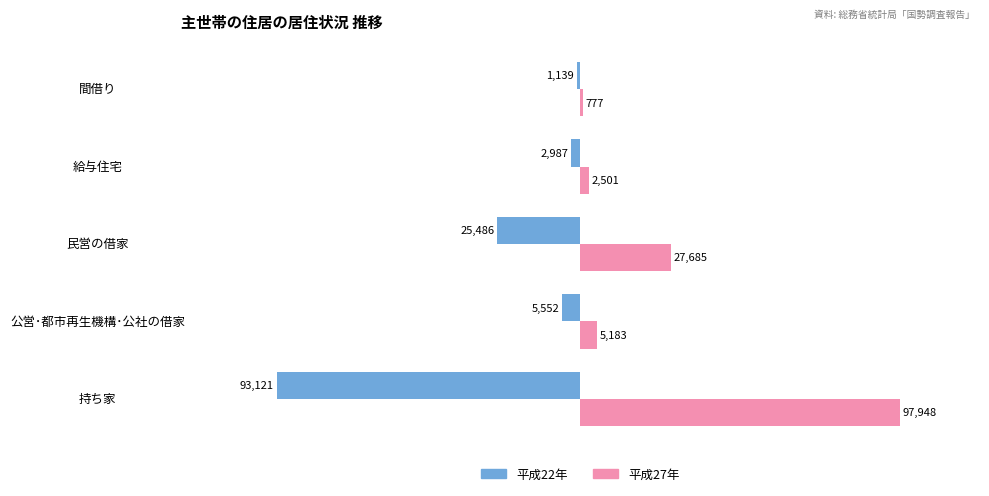

How many values in the 平成27年 series are below 5183?

2